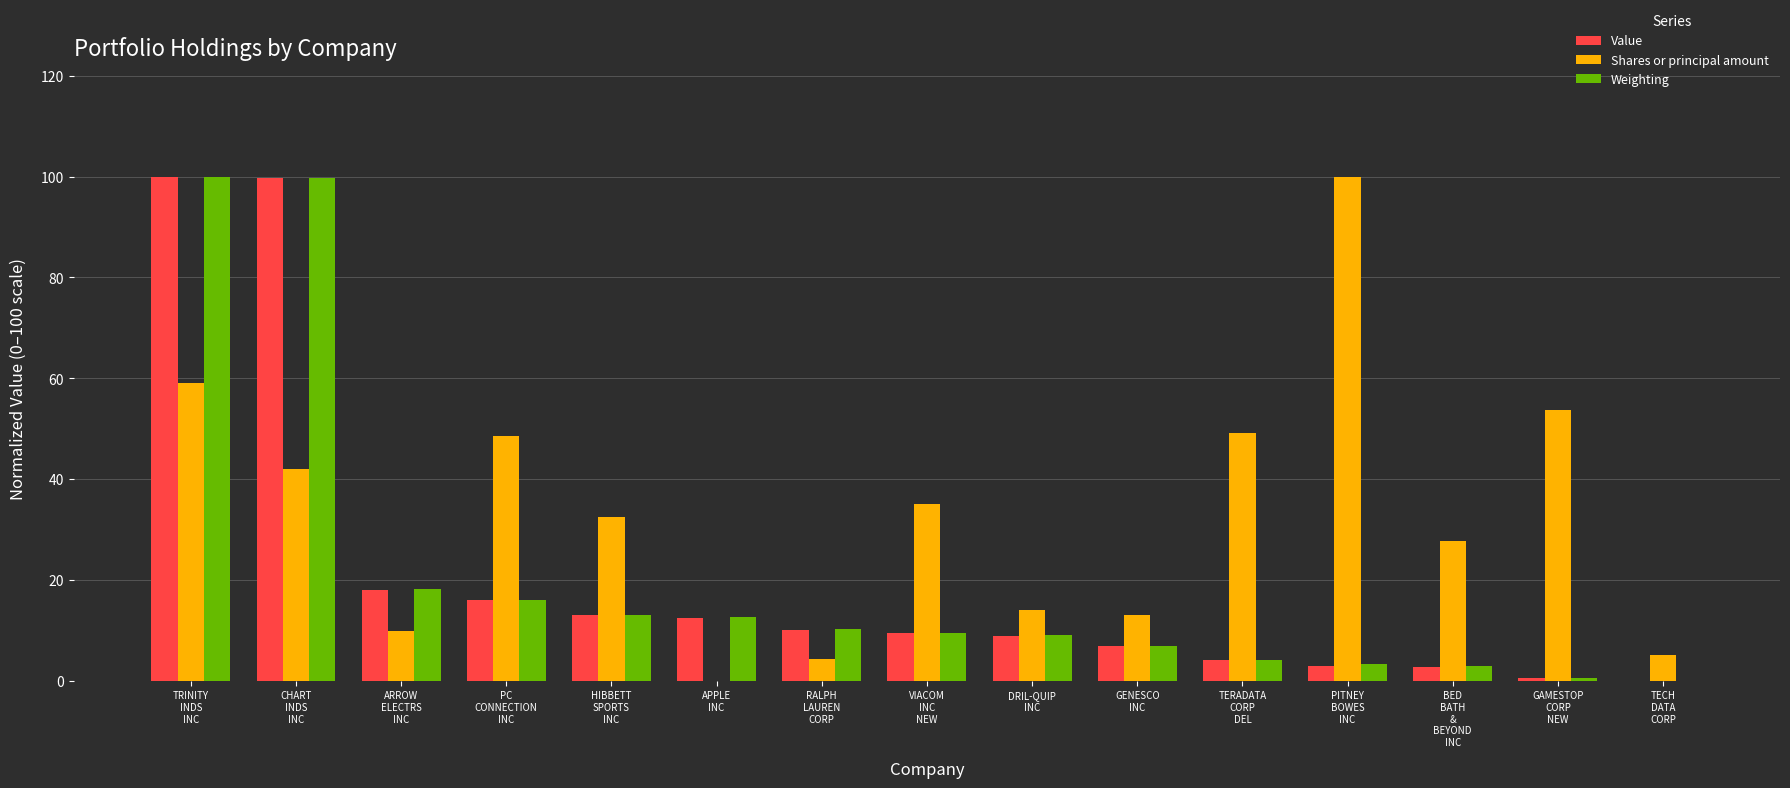

What is the total value across all series at CHART
INDS
INC?

241.4